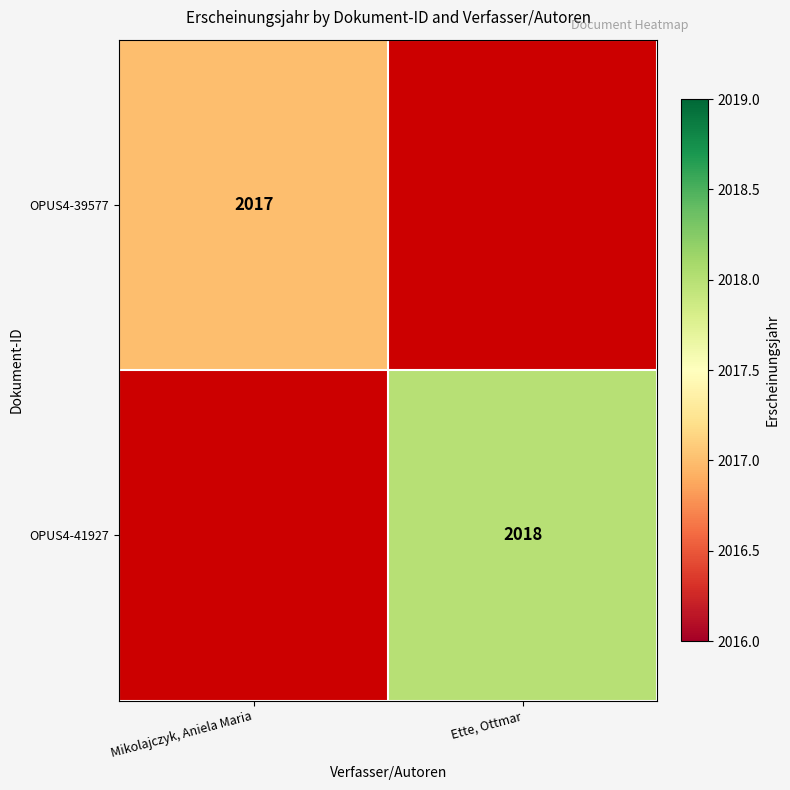

How many data points does each series have?

2